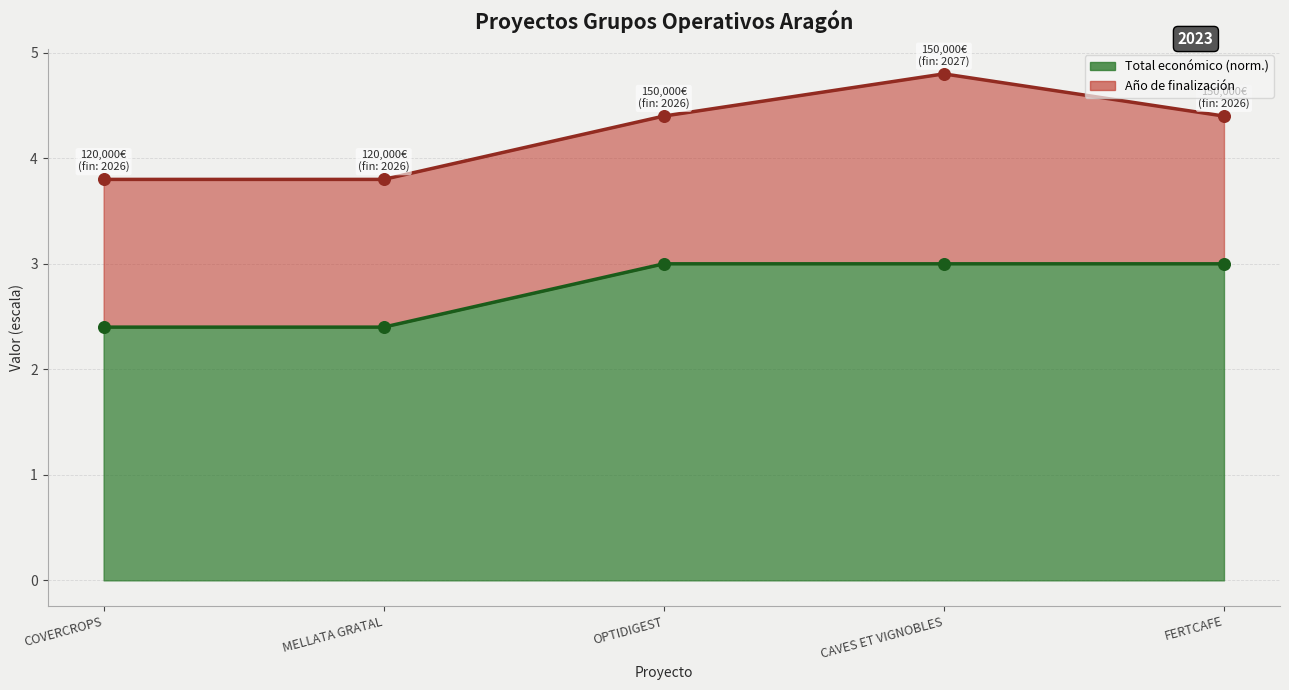

Which has a higher value, CAVES ET VIGNOBLES or FERTCAFE?

CAVES ET VIGNOBLES